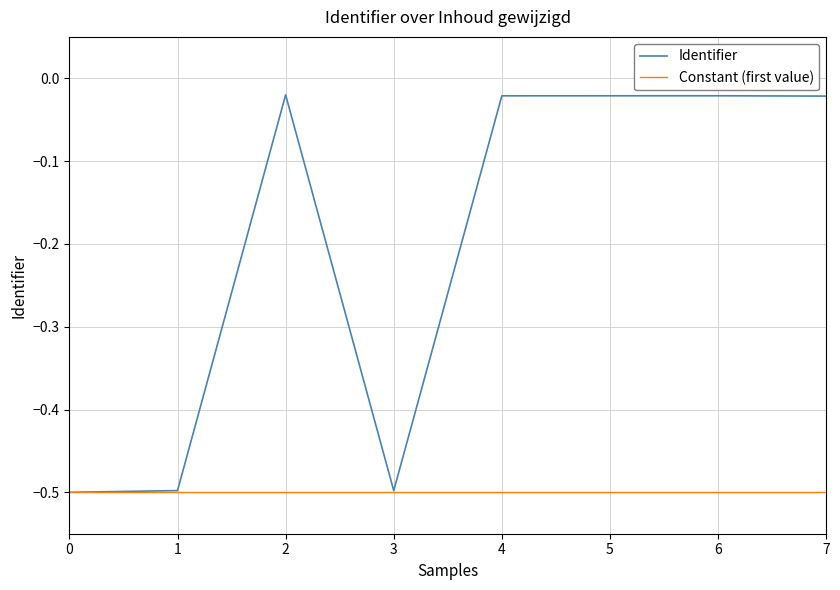

True or false: Constant (first value) has a value of -0.8 at 6.

False